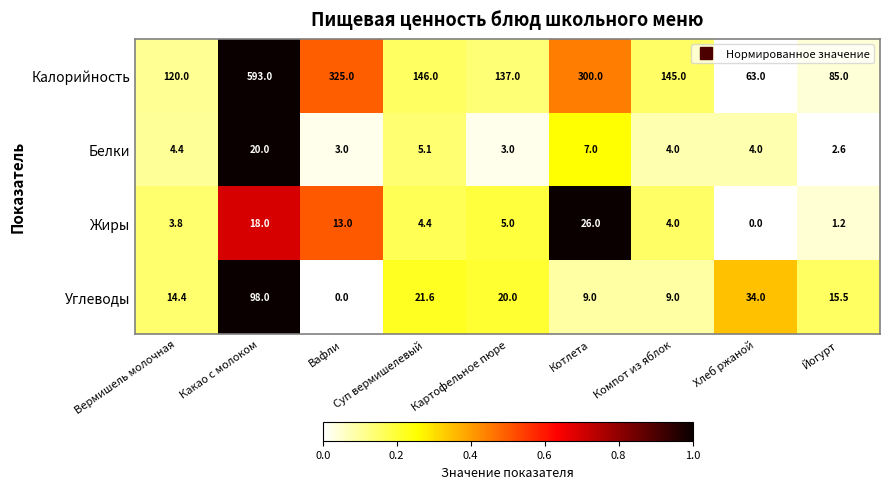

Between Суп вермишелевый and Хлеб ржаной, which series saw the biggest shift?

Калорийность